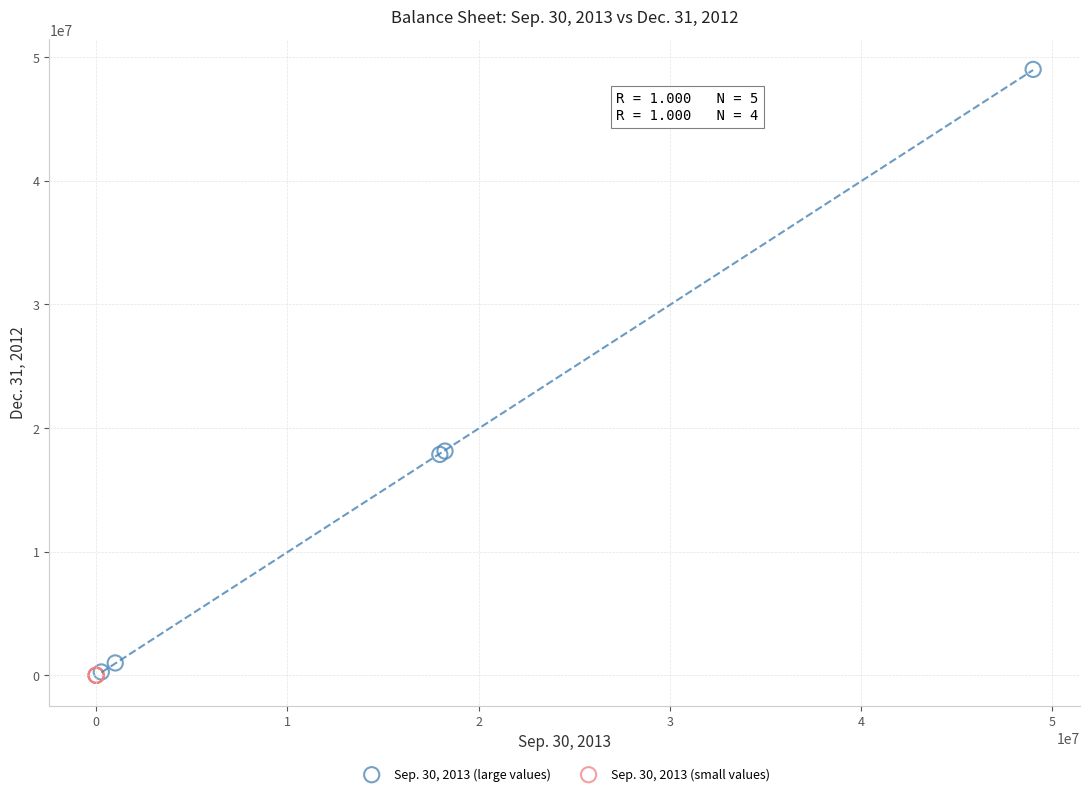

Which series has the largest Y range (max minus min)?

Sep. 30, 2013 (large values)